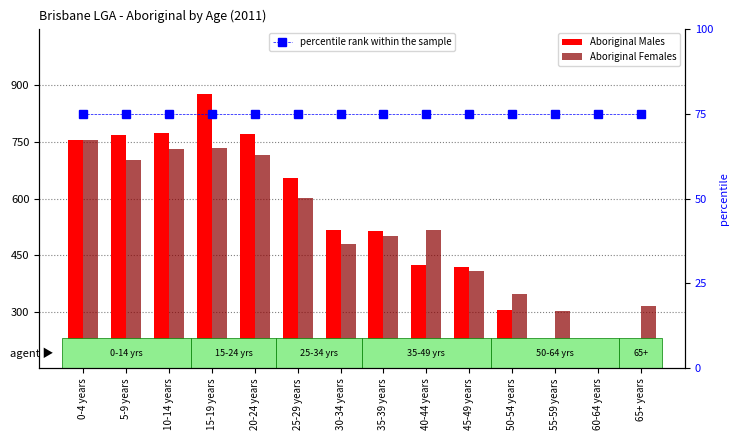

What position from the right is 45-49 years?

5